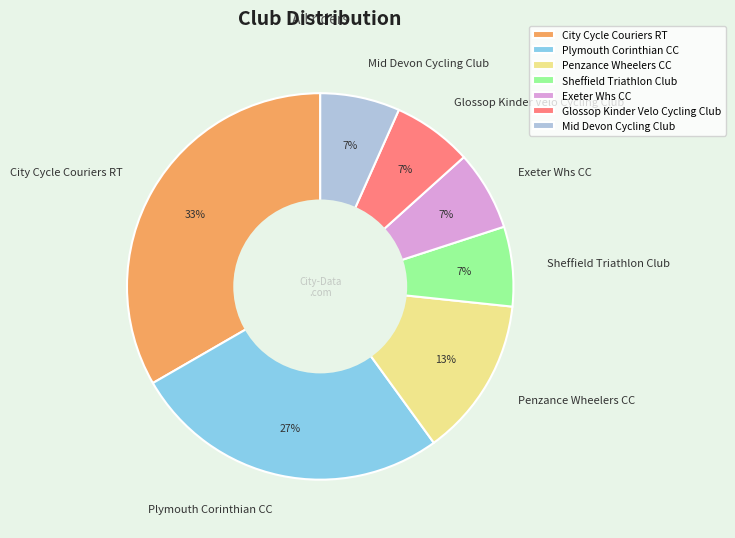

Which slice is the largest?

City Cycle Couriers RT